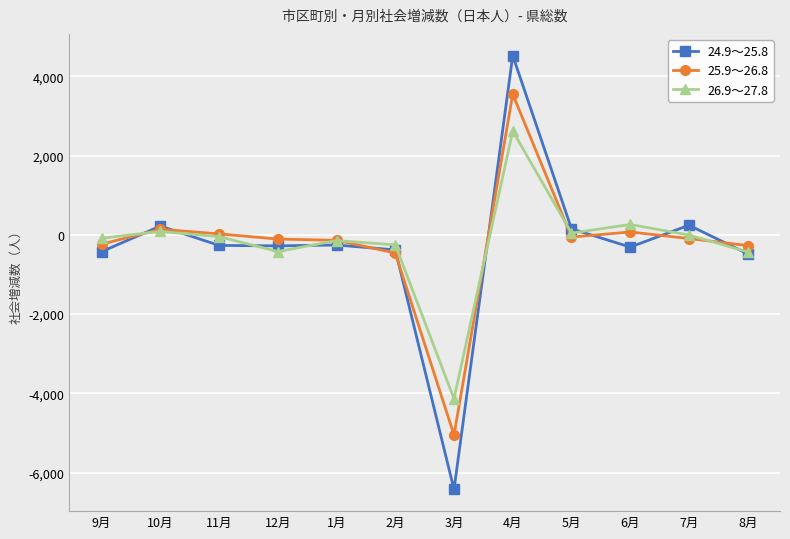

True or false: 26.9～27.8 has more than 1 interior local peaks.

True